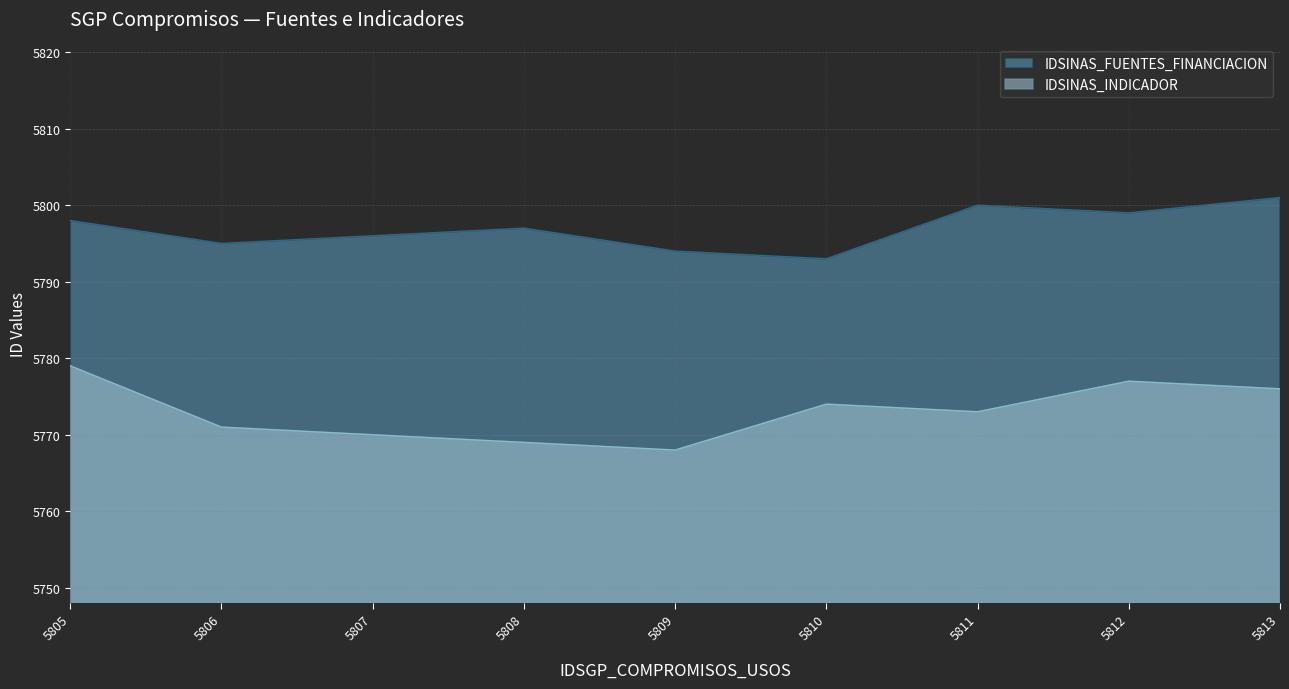

True or false: IDSINAS_FUENTES_FINANCIACION has more than 0 points higher than both neighbors.

True